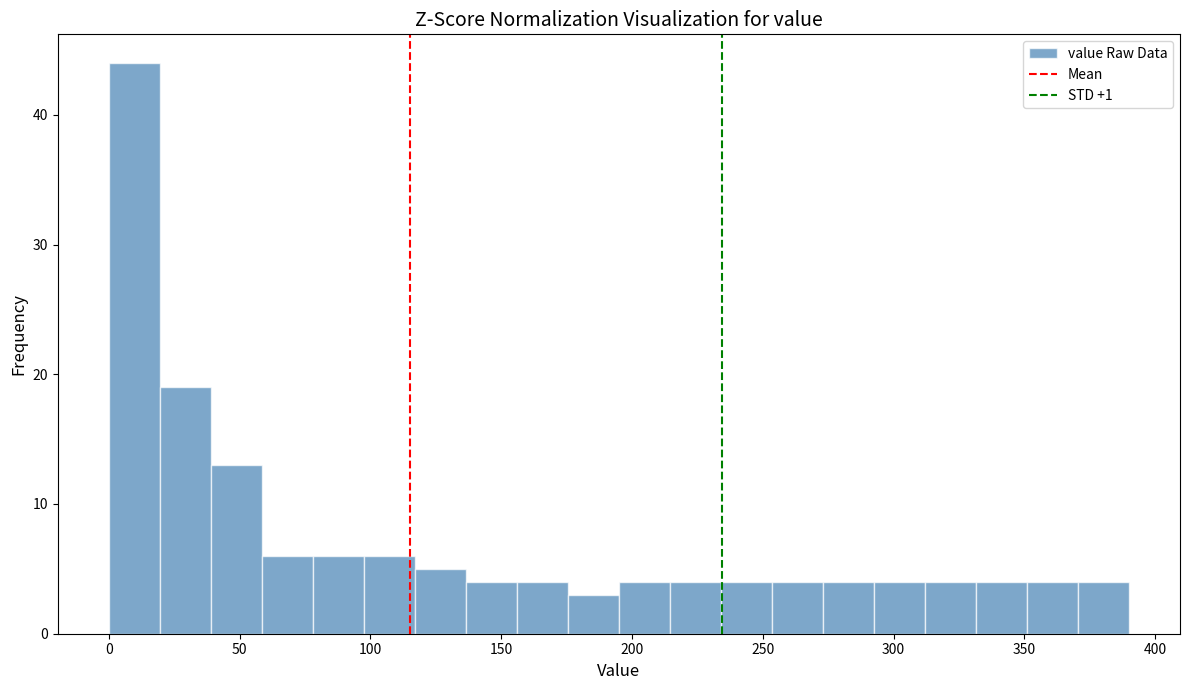

Around what value on the x-axis is the tallest bar? Give the approximate position of its centre, as read against the axis.

10